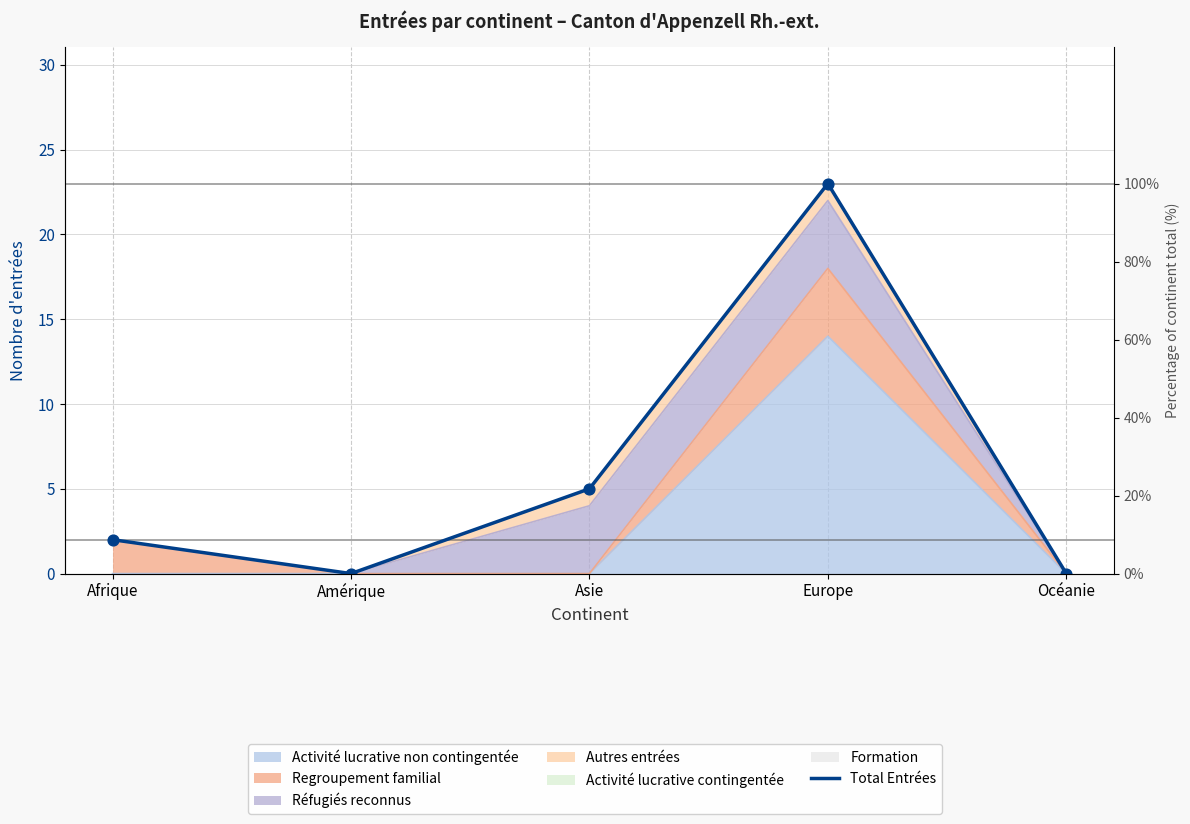

Which has a higher value, Afrique or Amérique?

Afrique